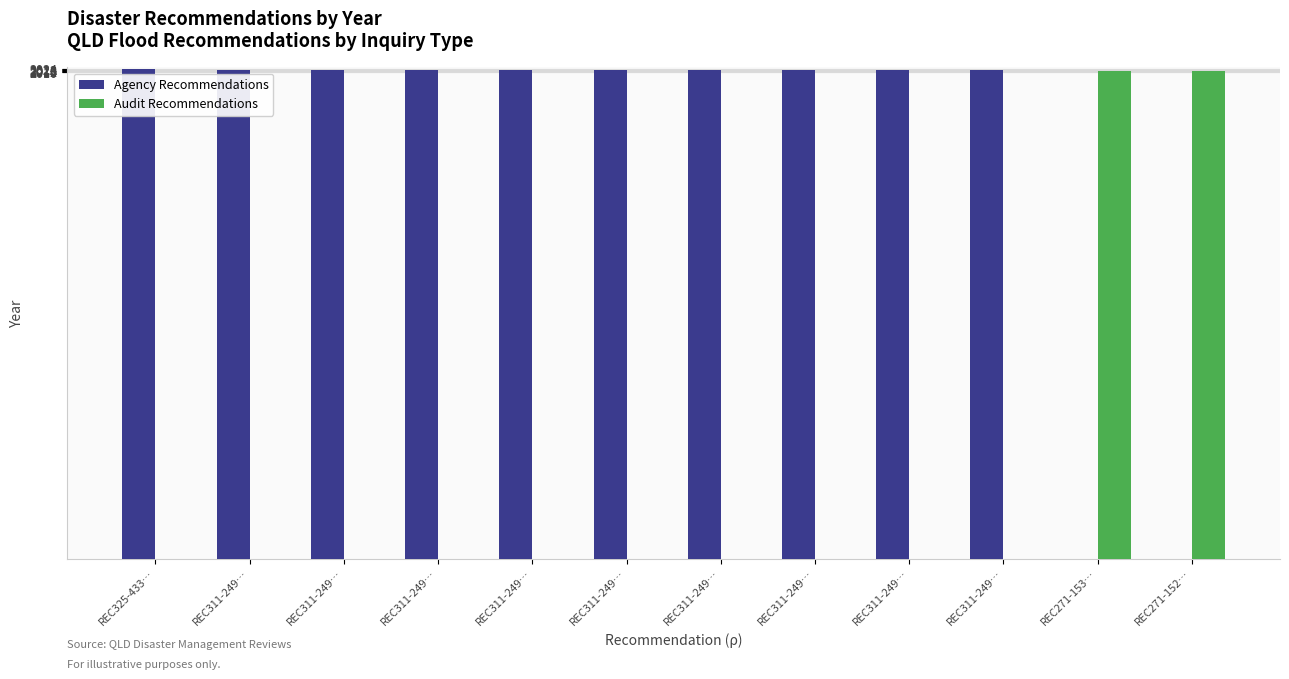

Where is Audit Recommendations nearest to the value 1007?

REC325-433…